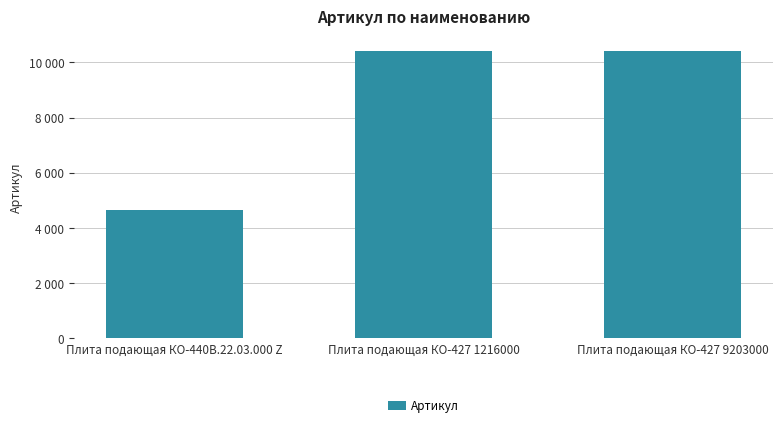

What is the sum of all values?

25493